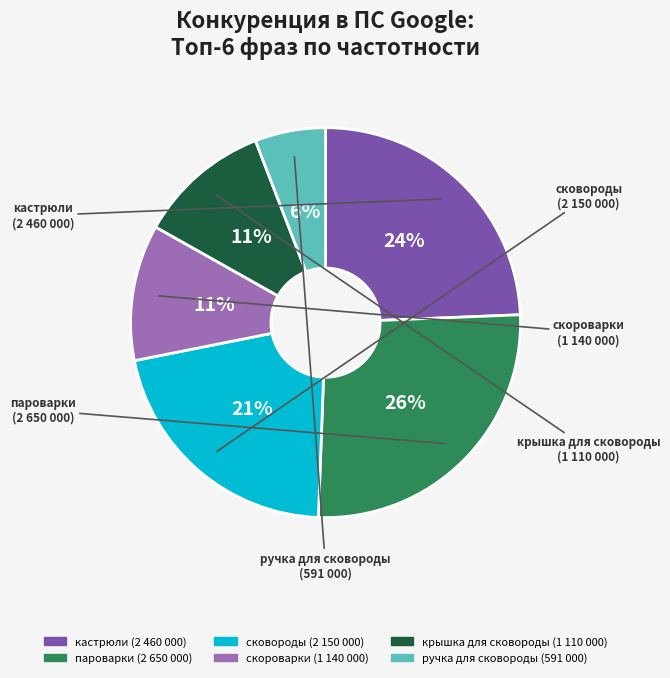

How many segments does this pie chart have?

6